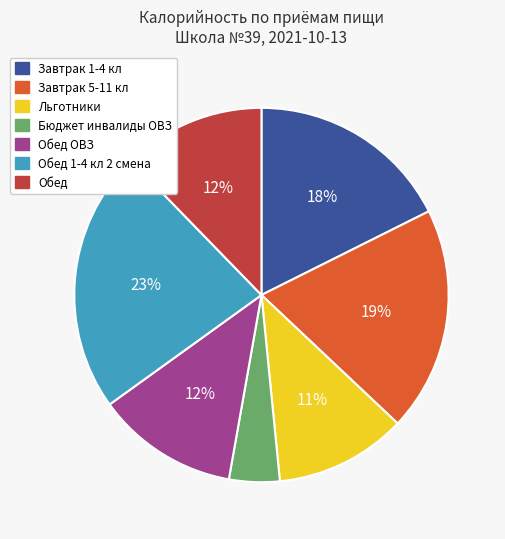

To the nearest percent, what is the average slice percentage?

14%